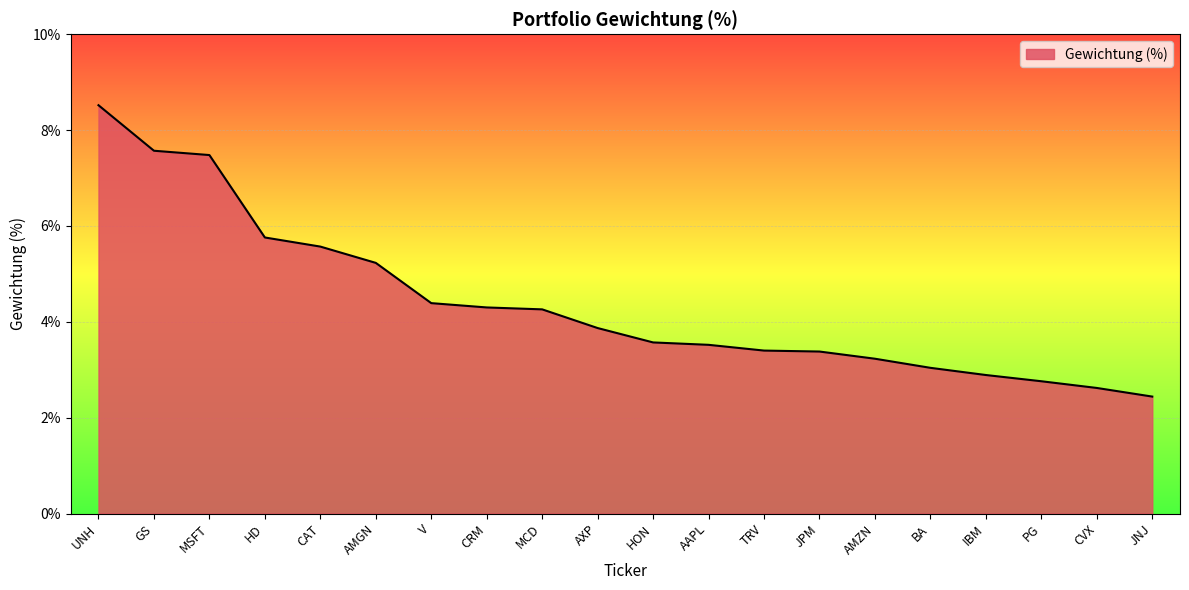

Does the chart have visible grid lines?

Yes